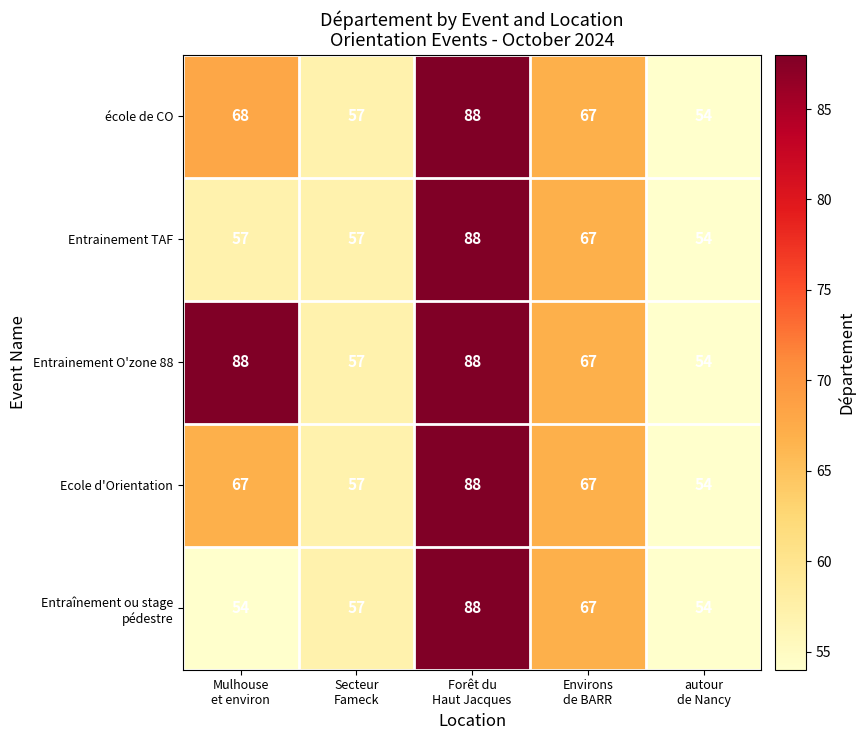

What is the smallest value displayed?

54